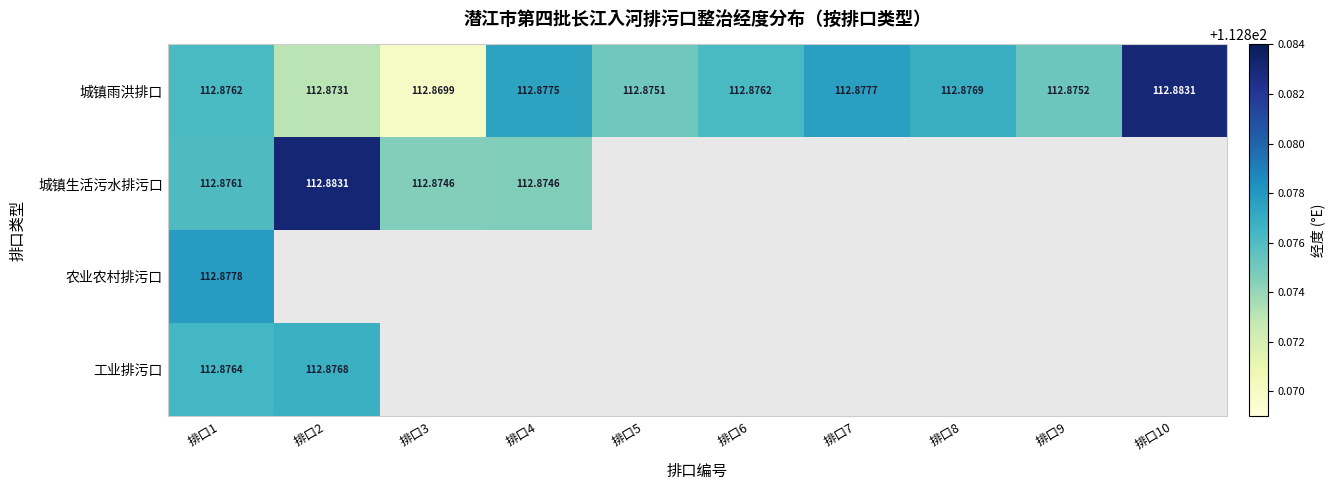

What is the greatest value displayed?

112.9